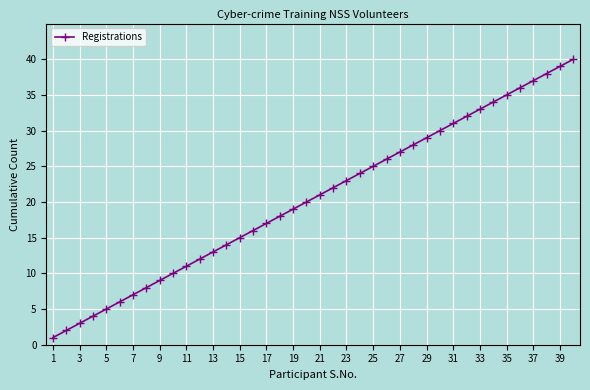

What is the greatest value displayed?

40